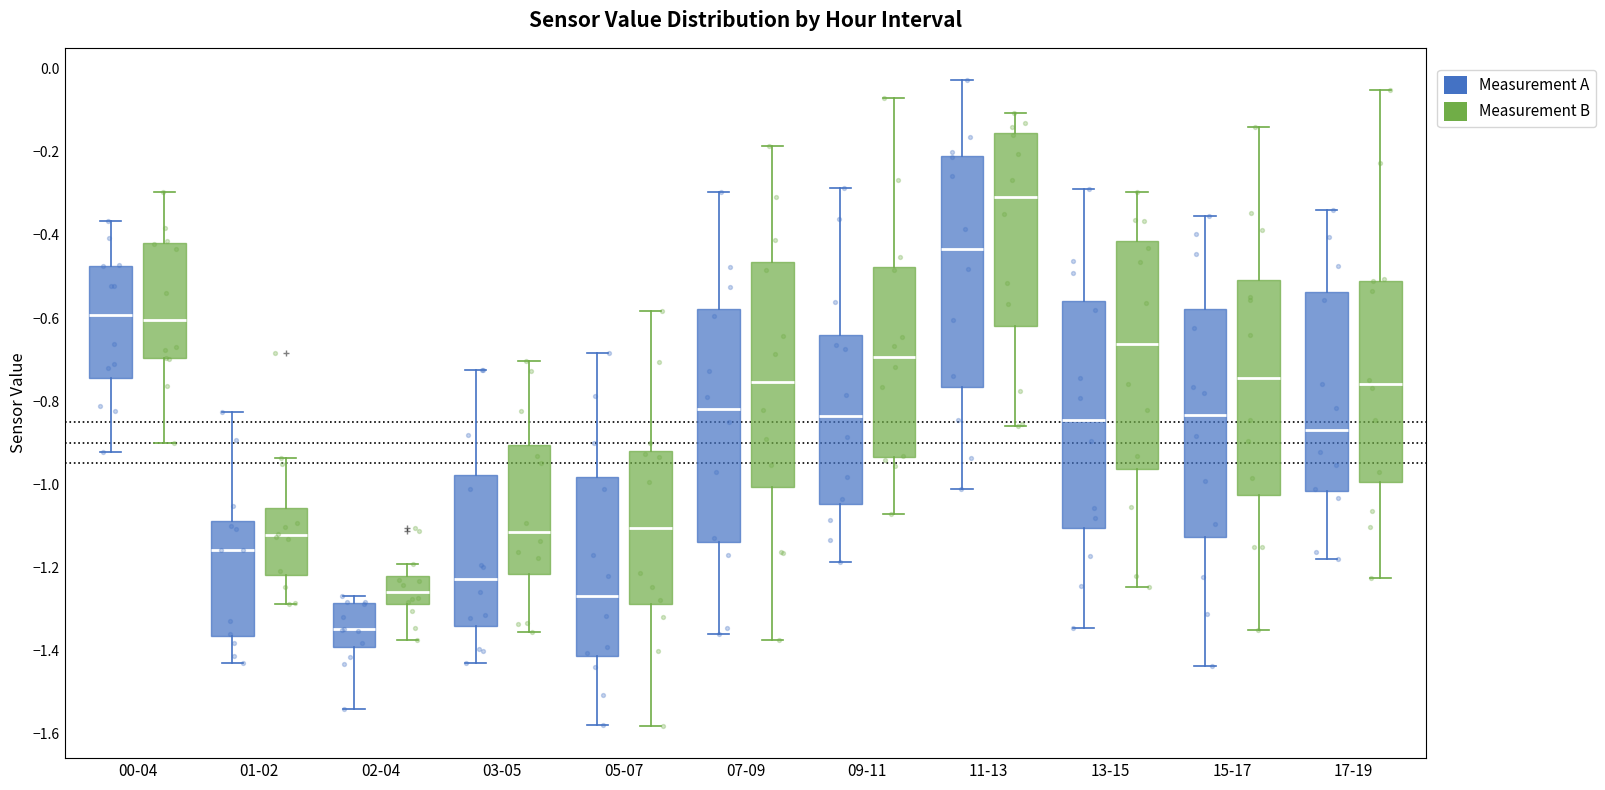

Reading left to right, transcribe this box plot: for each box, give where its median line is, the range the box spans, and where its two whiskers end, as read against the y-axis. The values are not printed on the chart, so give them approximately, as read against the axis.

00-04 (Measurement A): median -0.60, box -0.74 to -0.48, whiskers -0.92 to -0.36
00-04 (Measurement B): median -0.60, box -0.70 to -0.42, whiskers -0.90 to -0.30
01-02 (Measurement A): median -1.16, box -1.36 to -1.08, whiskers -1.44 to -0.82
01-02 (Measurement B): median -1.12, box -1.22 to -1.06, whiskers -1.28 to -0.94
02-04 (Measurement A): median -1.34, box -1.40 to -1.28, whiskers -1.54 to -1.26
02-04 (Measurement B): median -1.26, box -1.28 to -1.22, whiskers -1.38 to -1.20
03-05 (Measurement A): median -1.22, box -1.34 to -0.98, whiskers -1.44 to -0.72
03-05 (Measurement B): median -1.12, box -1.22 to -0.90, whiskers -1.36 to -0.70
05-07 (Measurement A): median -1.26, box -1.42 to -0.98, whiskers -1.58 to -0.68
05-07 (Measurement B): median -1.10, box -1.28 to -0.92, whiskers -1.58 to -0.58
07-09 (Measurement A): median -0.82, box -1.14 to -0.58, whiskers -1.36 to -0.30
07-09 (Measurement B): median -0.76, box -1.00 to -0.46, whiskers -1.38 to -0.18
09-11 (Measurement A): median -0.84, box -1.04 to -0.64, whiskers -1.18 to -0.28
09-11 (Measurement B): median -0.70, box -0.94 to -0.48, whiskers -1.08 to -0.06
11-13 (Measurement A): median -0.44, box -0.76 to -0.20, whiskers -1.02 to -0.02
11-13 (Measurement B): median -0.30, box -0.62 to -0.16, whiskers -0.86 to -0.10
13-15 (Measurement A): median -0.84, box -1.10 to -0.56, whiskers -1.34 to -0.28
13-15 (Measurement B): median -0.66, box -0.96 to -0.42, whiskers -1.24 to -0.30
15-17 (Measurement A): median -0.84, box -1.12 to -0.58, whiskers -1.44 to -0.36
15-17 (Measurement B): median -0.74, box -1.02 to -0.50, whiskers -1.36 to -0.14
17-19 (Measurement A): median -0.88, box -1.02 to -0.54, whiskers -1.18 to -0.34
17-19 (Measurement B): median -0.76, box -1.00 to -0.52, whiskers -1.22 to -0.06